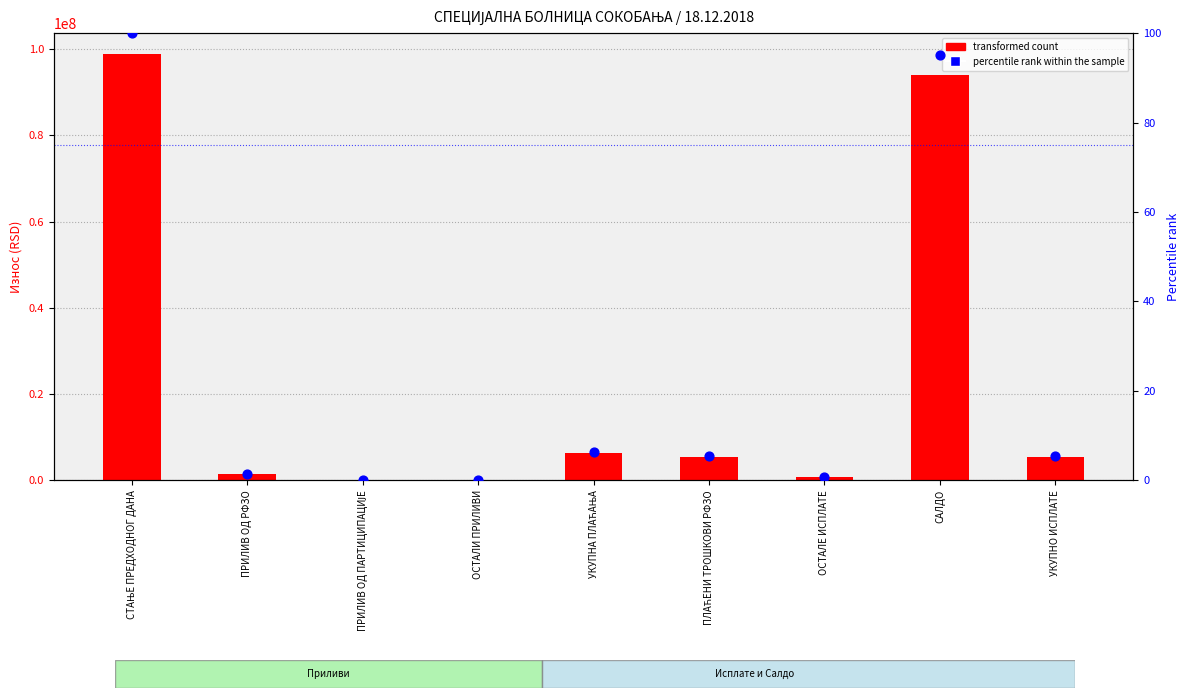

Is the value of percentile rank within the sample at УКУПНА ПЛАЋАЊА greater than the value of transformed count at УКУПНО ИСПЛАТЕ?

No